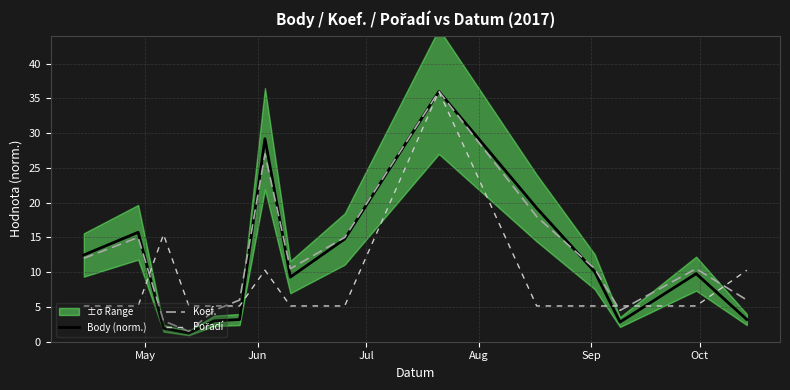

What is the lowest value of the Koef. series?

1.5